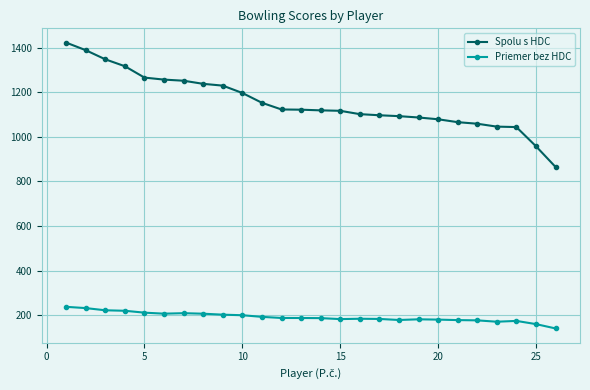

What is the greatest value displayed?

1423.0